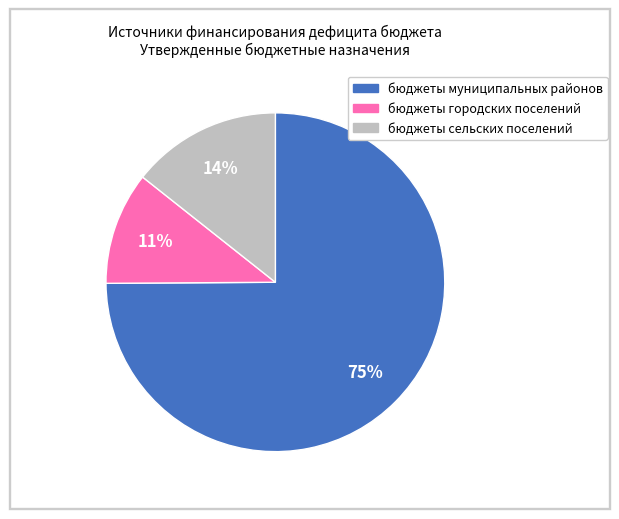

Does бюджеты сельских поселений account for over 50% of the chart?

No